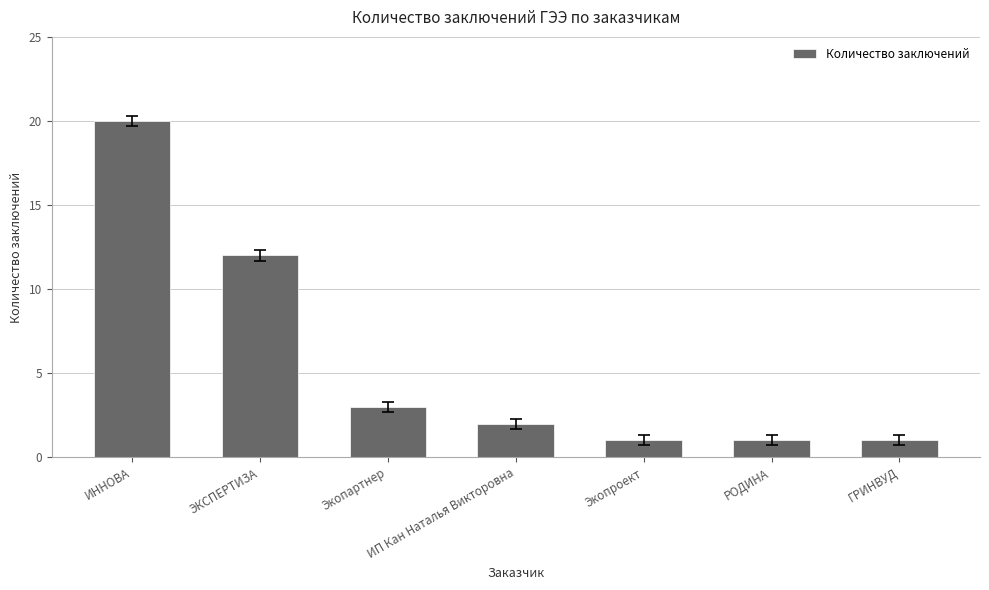

True or false: the data shows 1 at ИП Кан Наталья Викторовна.

False